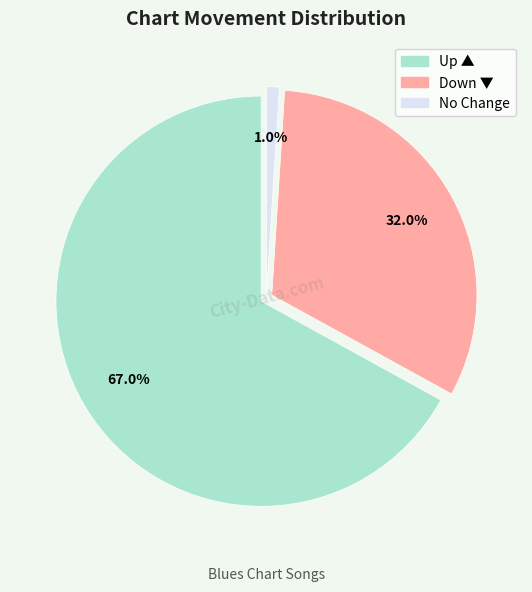

To the nearest percent, what is the average slice percentage?

33%